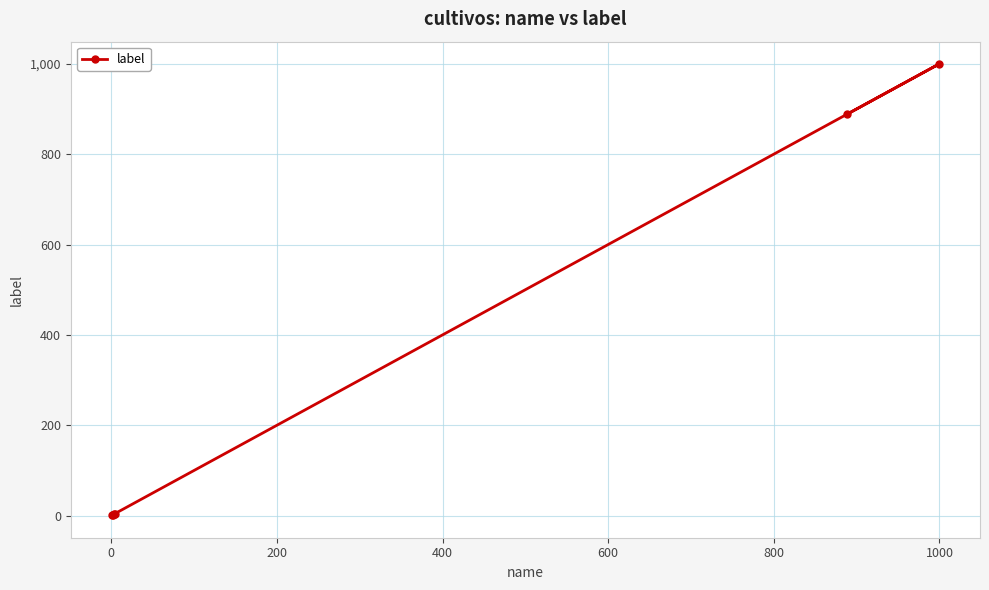

What is the greatest value displayed?

999